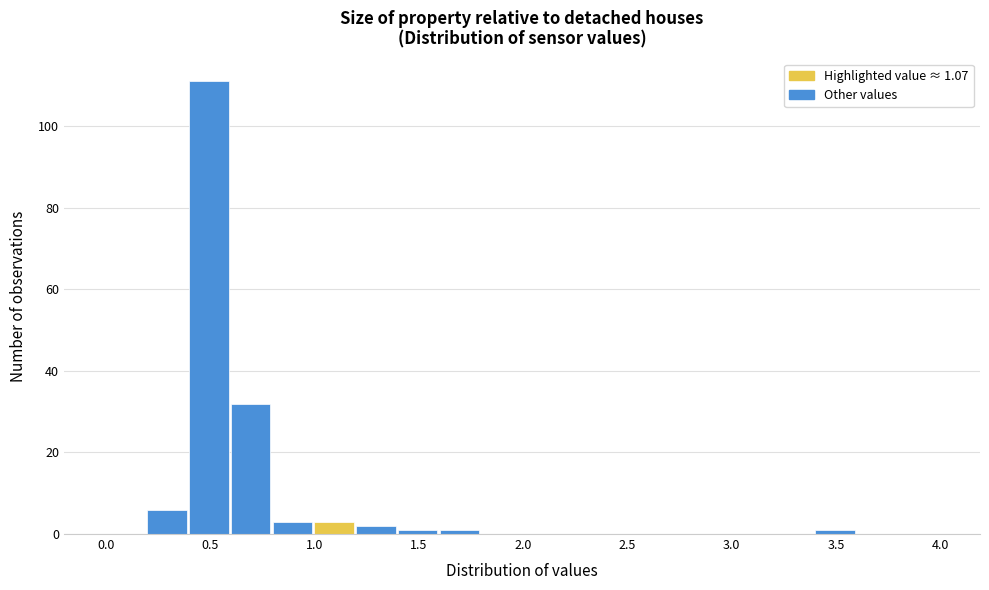

Reading left to right, list every bar in this chart as the range it spans on the x-axis followed by its height. The values are not printed on the chart, so give them approximately, as read against the axis.

0.0 to 0.2: 0
0.2 to 0.4: 6
0.4 to 0.6: 112
0.6 to 0.8: 32
0.8 to 1.0: 4
1.0 to 1.2: 4
1.2 to 1.4: 2
1.4 to 1.6: under 2
1.6 to 1.8: under 2
1.8 to 2.0: 0
2.0 to 2.2: 0
2.2 to 2.4: 0
2.4 to 2.6: 0
2.6 to 2.8: 0
2.8 to 3.0: 0
3.0 to 3.2: 0
3.2 to 3.4: 0
3.4 to 3.6: under 2
3.6 to 3.8: 0
3.8 to 4.0: 0